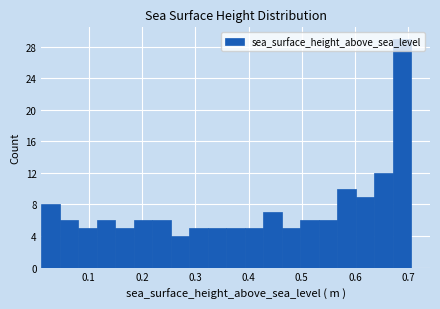

Around what value on the x-axis is the tallest bar? Give the approximate position of its centre, as read against the axis.

0.69